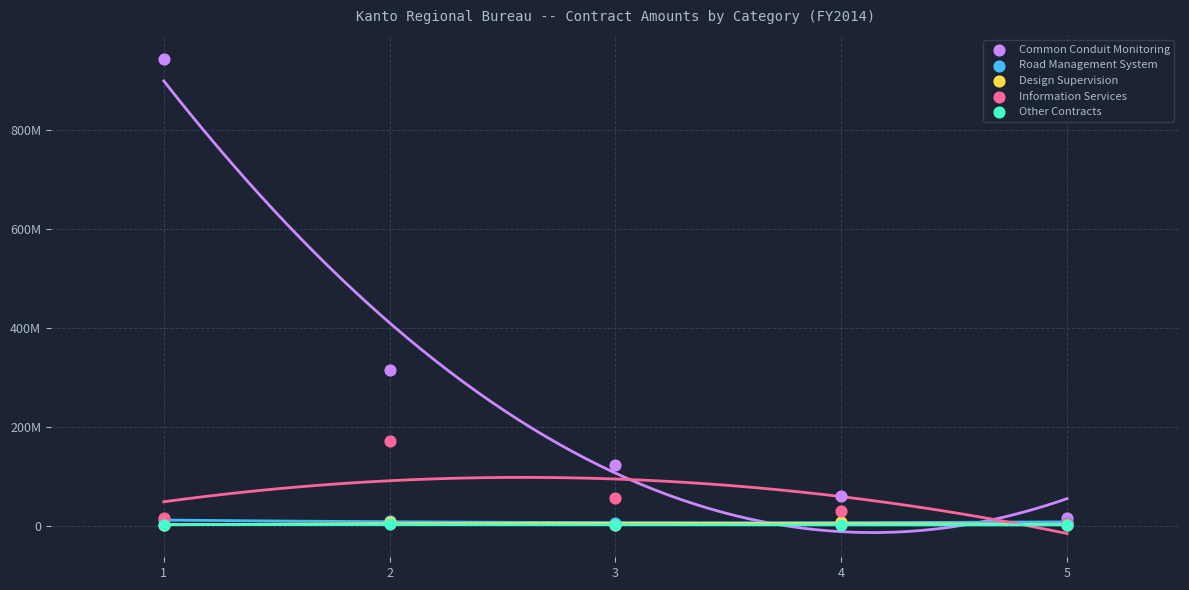

Which series contains the highest Y value?

Common Conduit Monitoring